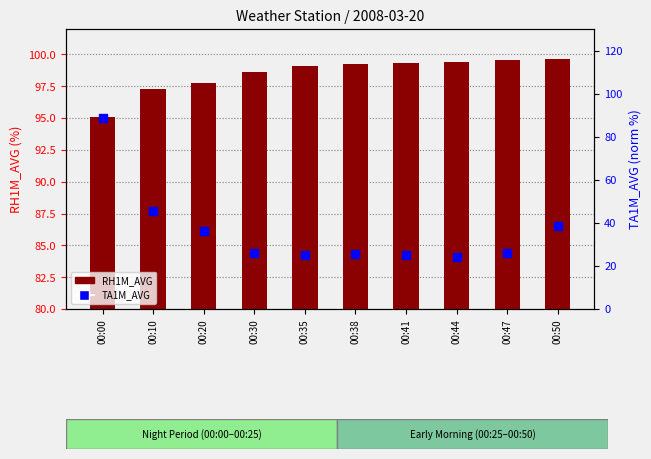

Which series contains the highest Y value?

RH1M_AVG